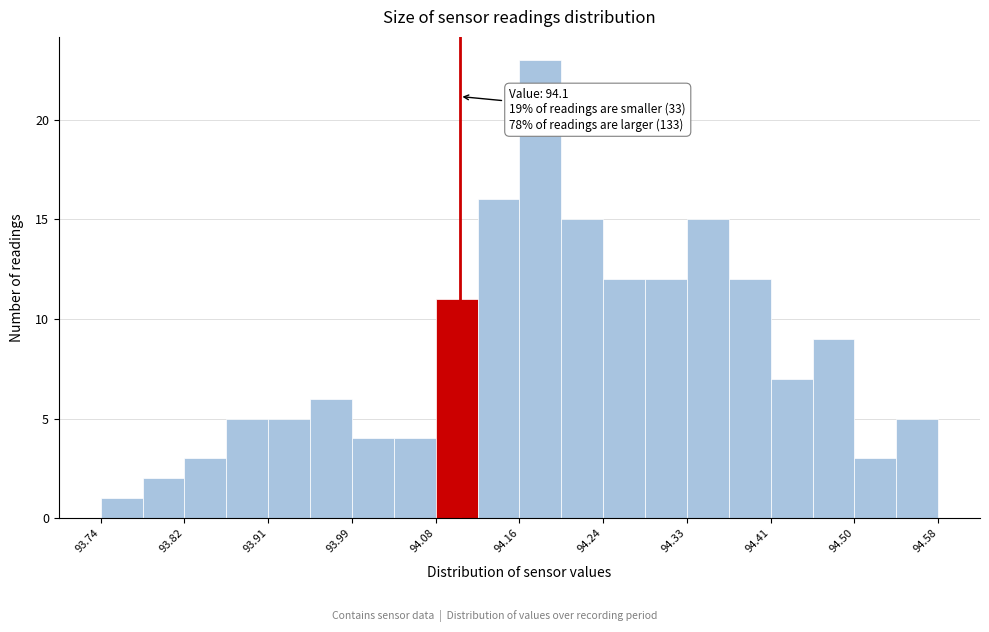

Over which range of the x-axis is the bar tallest?

94.160 to 94.202